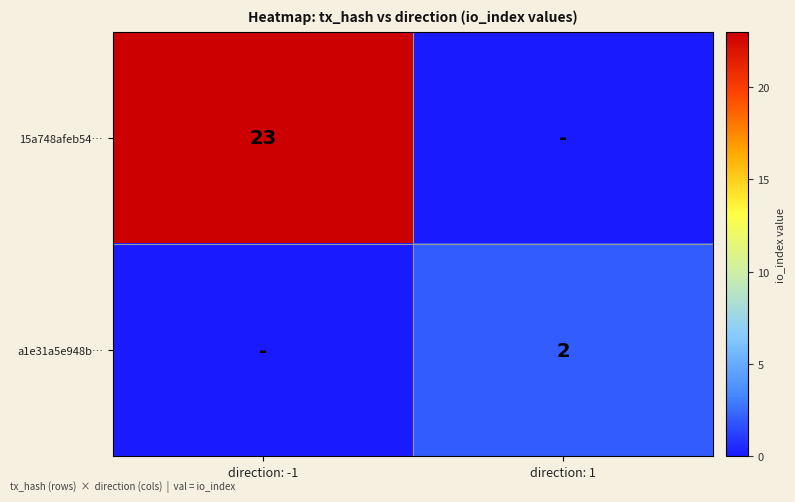

Is it true that 15a748afeb54… equals 23 at direction: -1?

True